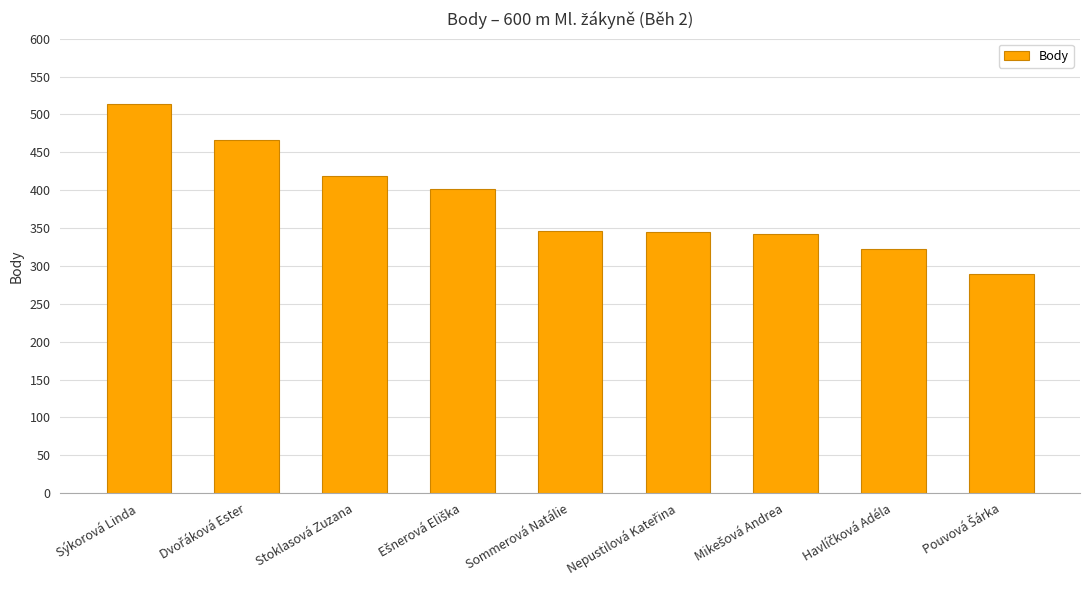

What is the approximate value at Stoklasová Zuzana?

419